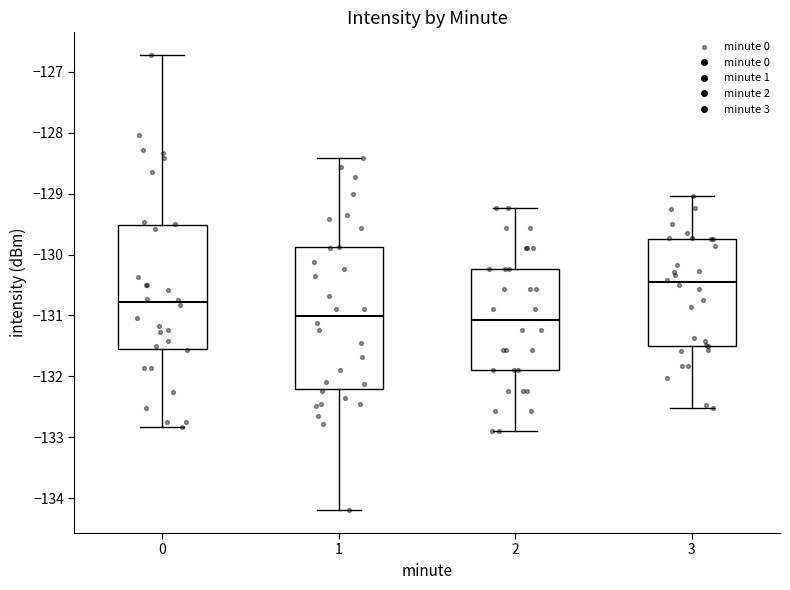

Reading left to right, transcribe this box plot: for each box, give where its median line is, the range the box spans, and where its two whiskers end, as read against the y-axis. The values are not printed on the chart, so give them approximately, as read against the axis.

0: median -130.8, box -131.6 to -129.5, whiskers -132.8 to -126.7
1: median -131.0, box -132.2 to -129.9, whiskers -134.2 to -128.4
2: median -131.1, box -131.9 to -130.2, whiskers -132.9 to -129.2
3: median -130.5, box -131.5 to -129.7, whiskers -132.5 to -129.0